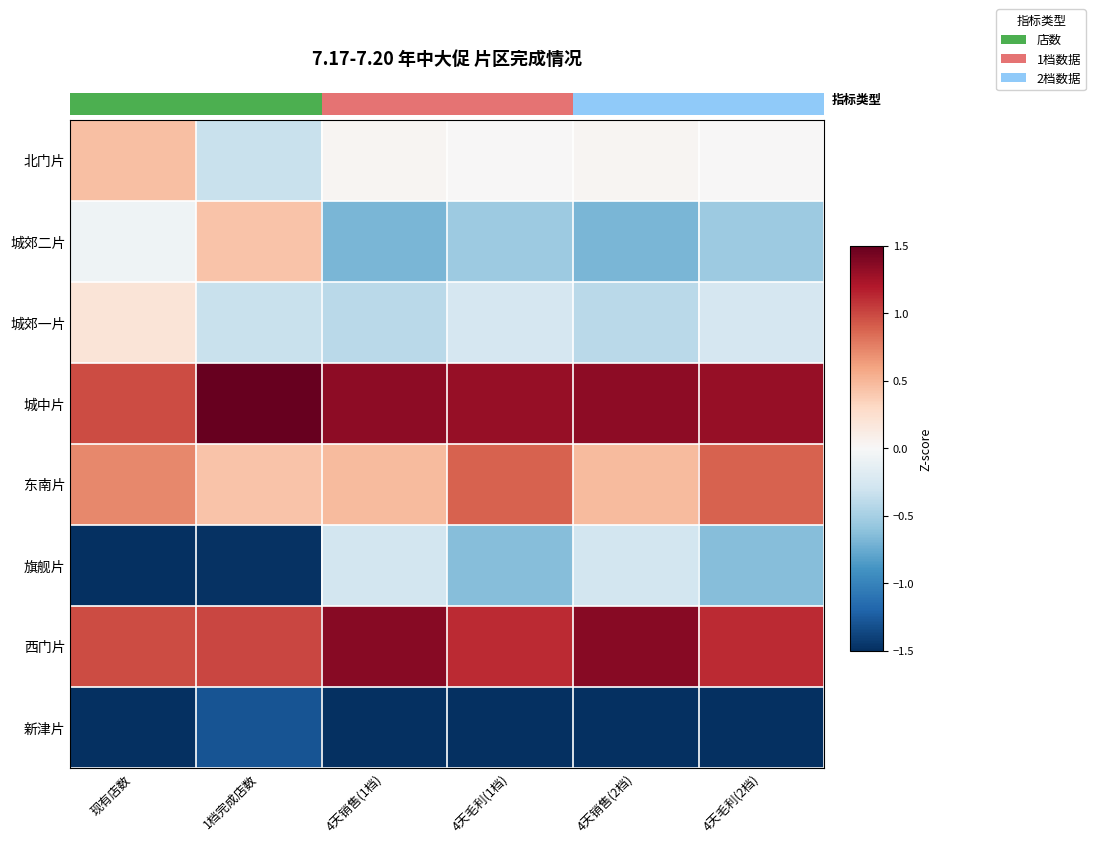

What is the minimum value for 旗舰片?

-1.5